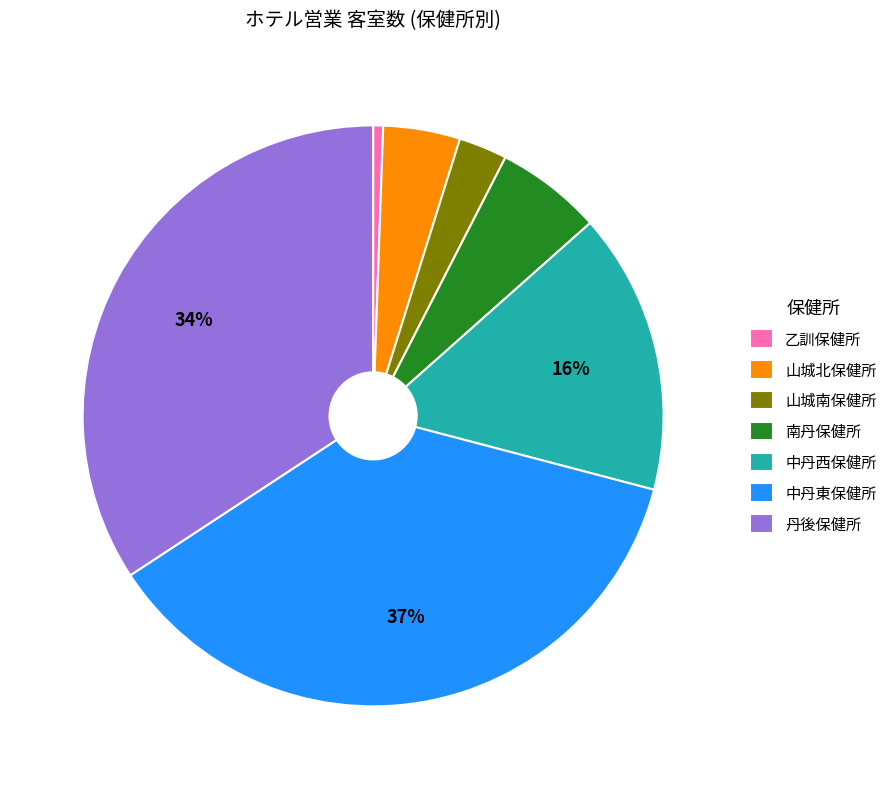

Is the sum of 丹後保健所 and 南丹保健所 greater than half?

No